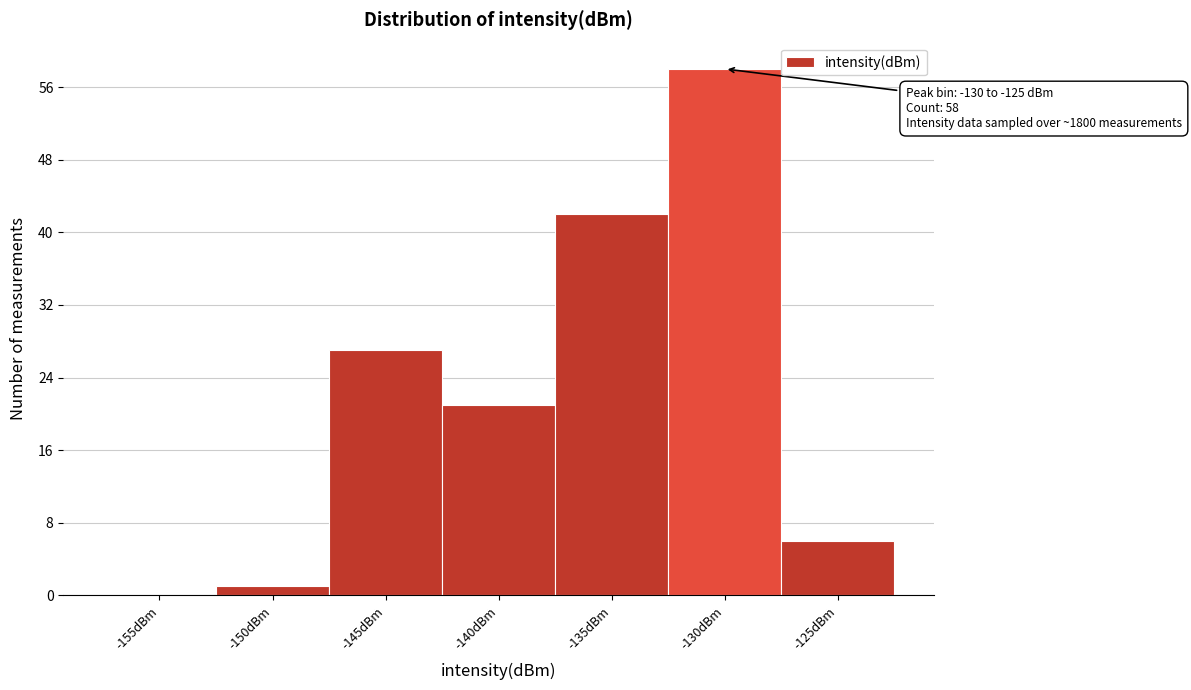

Reading left to right, extract all data points from this chart.

-155dBm=0	-150dBm=1	-145dBm=27	-140dBm=21	-135dBm=42	-130dBm=58	-125dBm=6